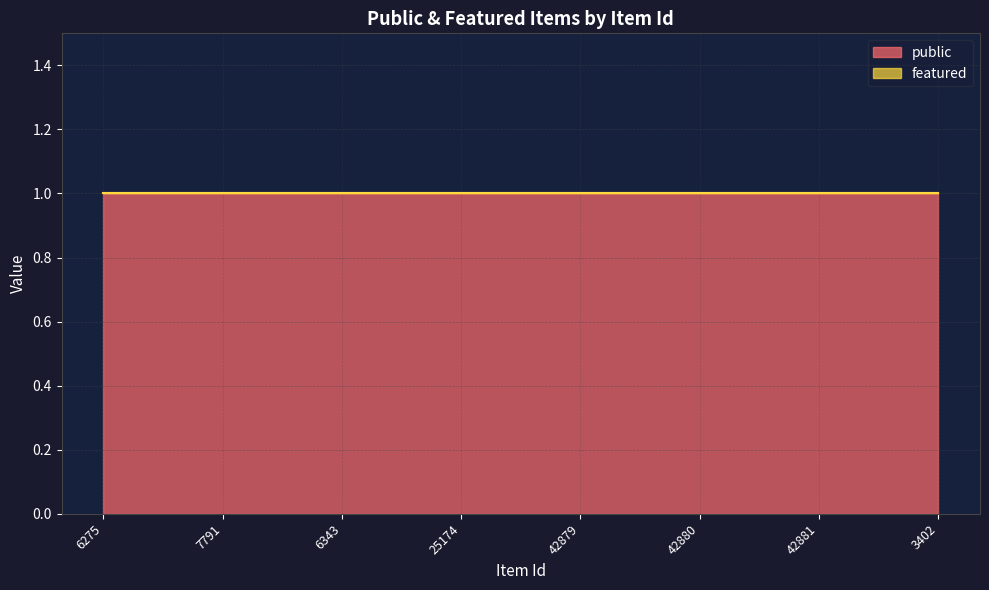

Rank the series at 42881 from lowest to highest value.

featured, public